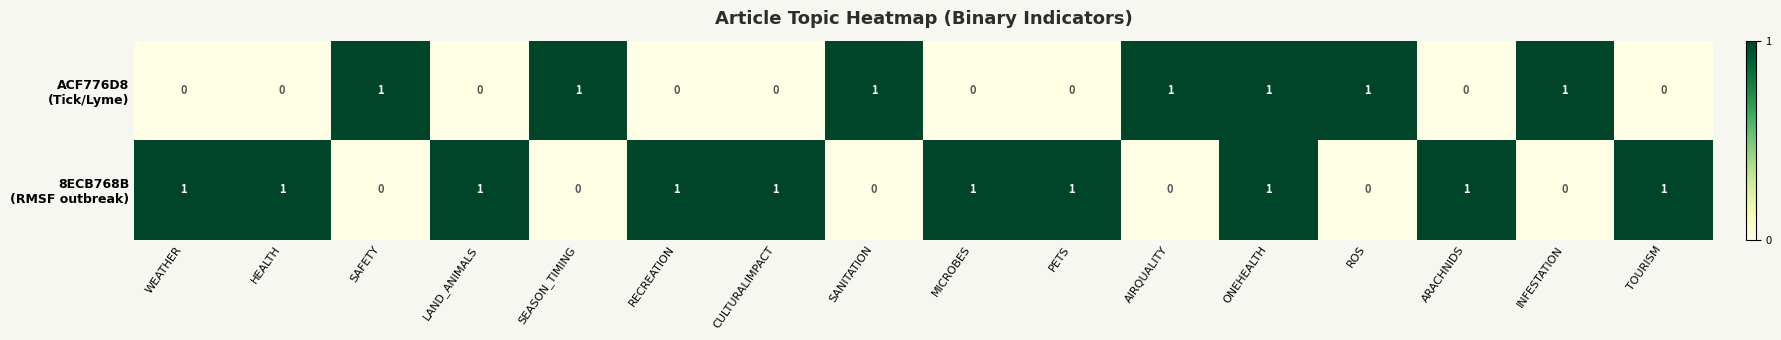

At how many categories does at least one series exceed 0?

16